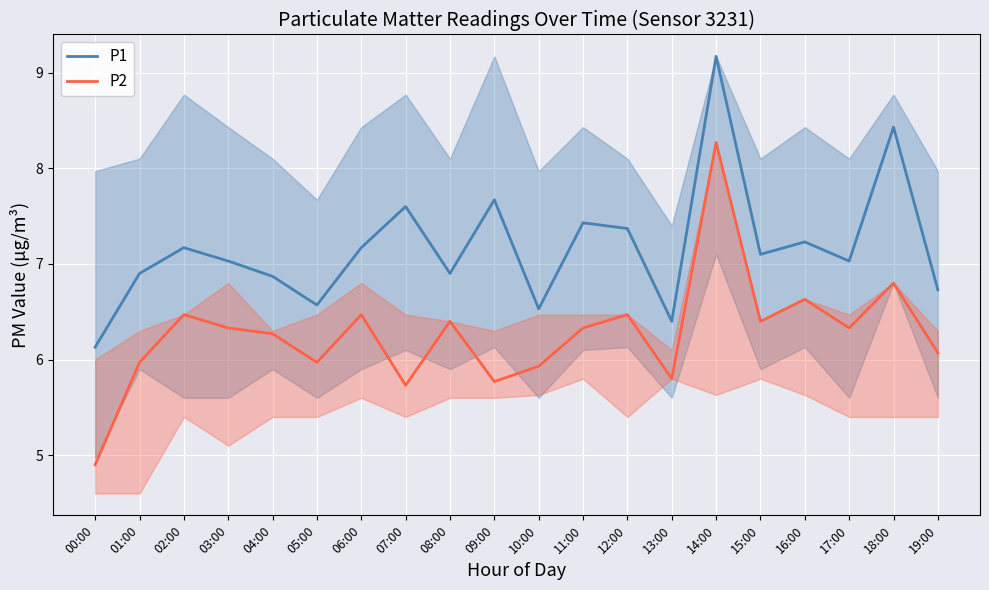

What is the sum of all P2 values?

125.3